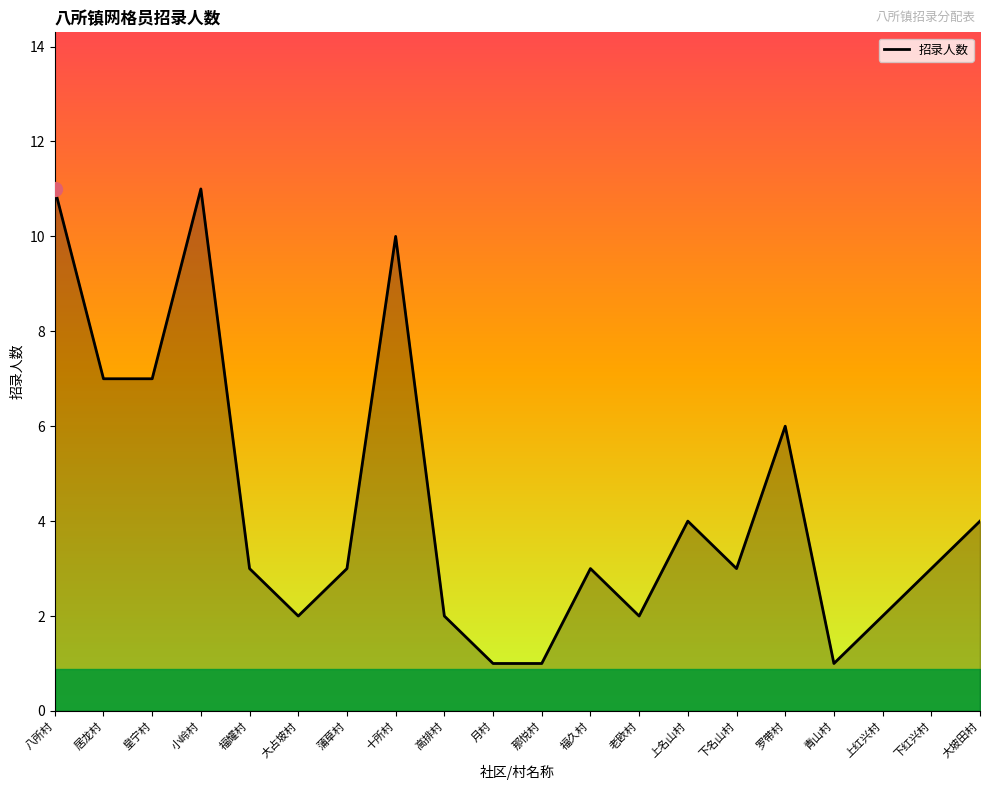

How many lines are shown in the chart?

1